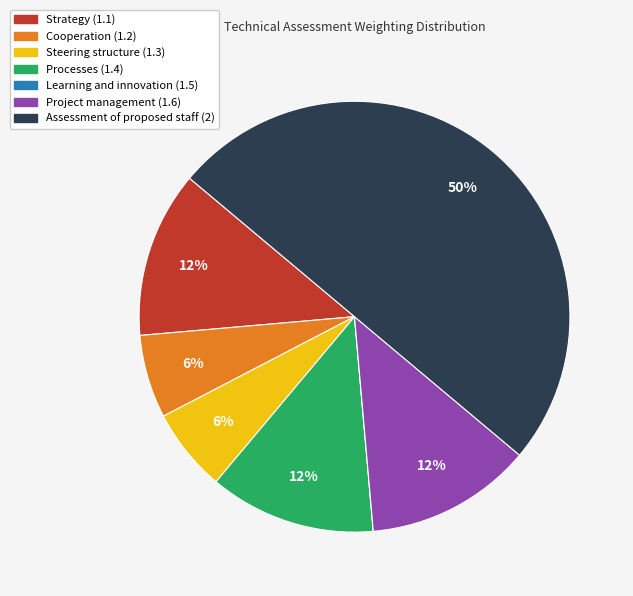

Between Processes (1.4) and Steering structure (1.3), which is larger?

Processes (1.4)